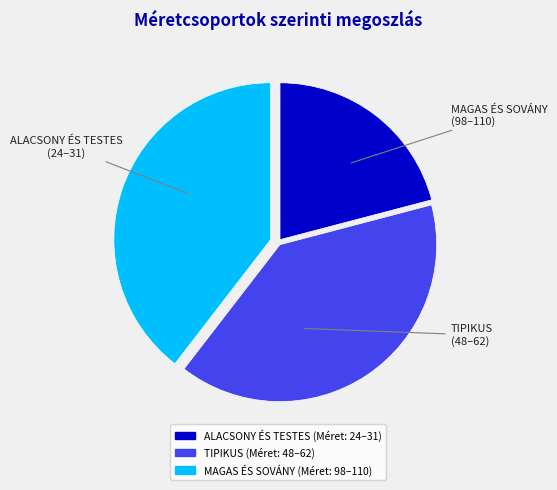

Does any single category account for the majority?

No